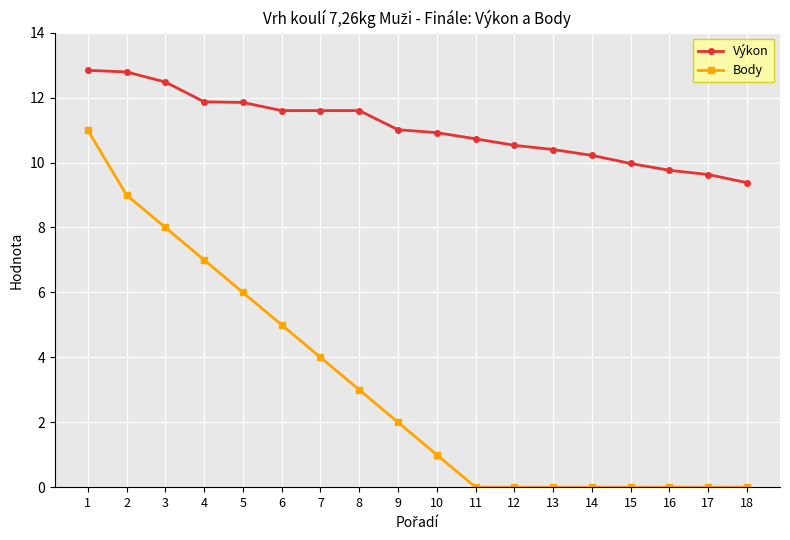

Which series has the largest total across all categories?

Výkon